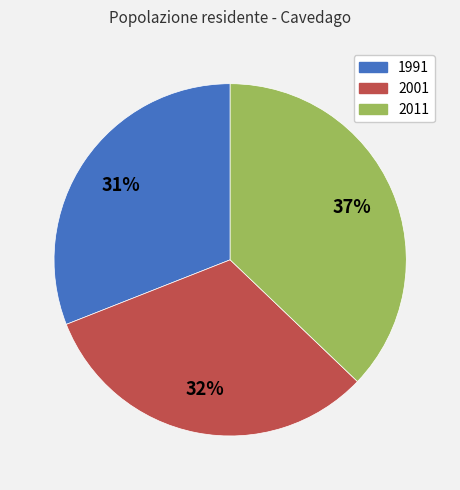

Is there any slice that represents more than half of the pie?

No